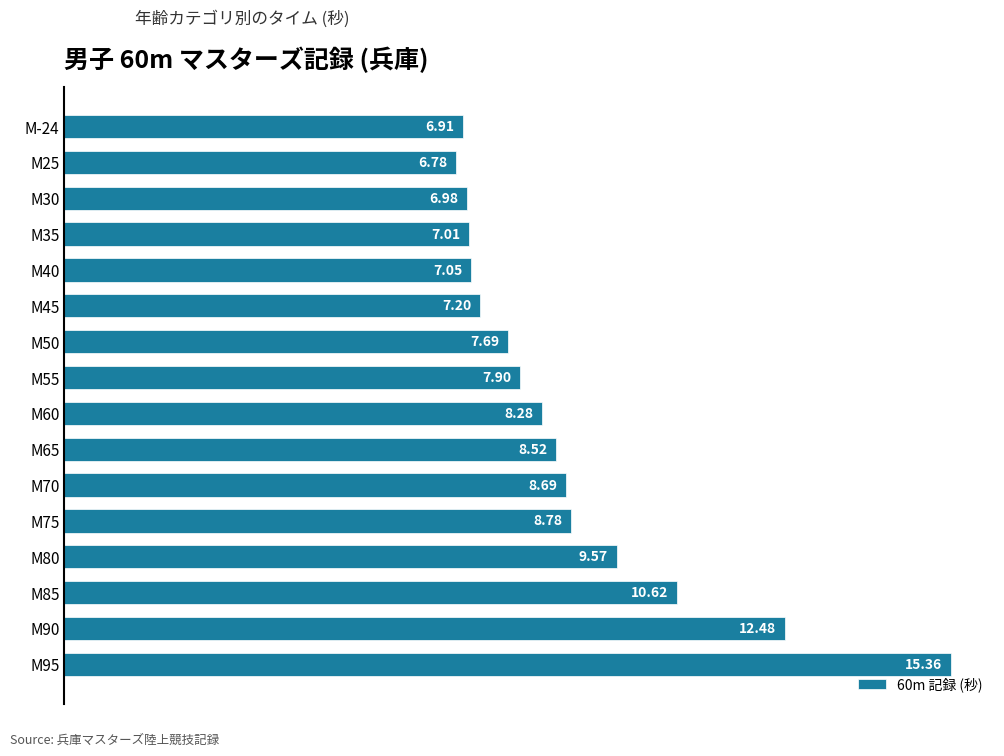

Which label corresponds to the smallest value in the chart?

M25